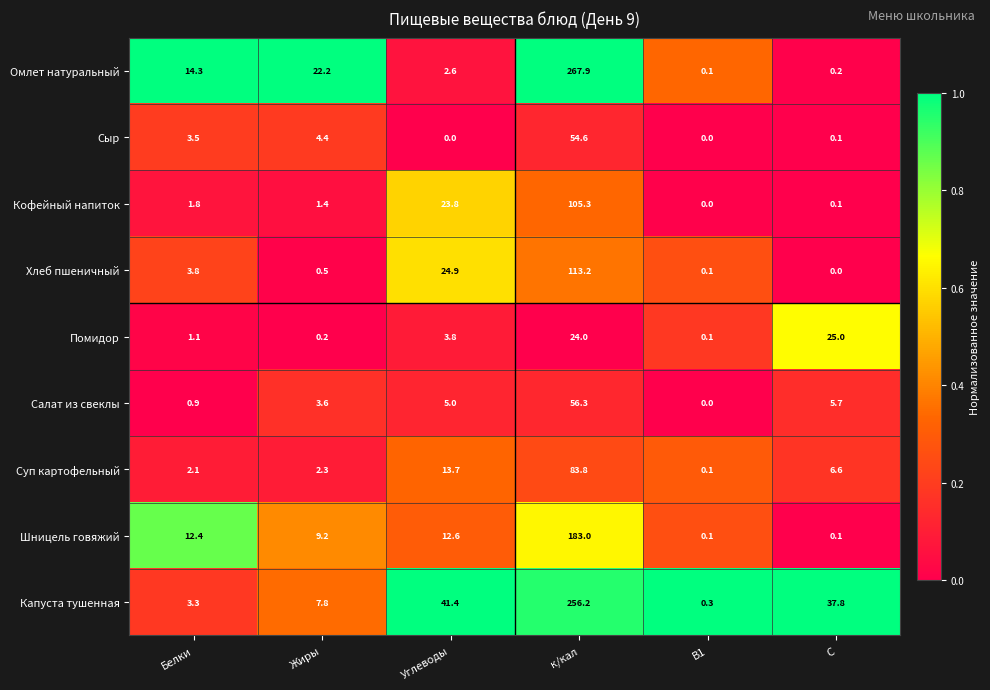

Which series has the widest spread of values?

Омлет натуральный